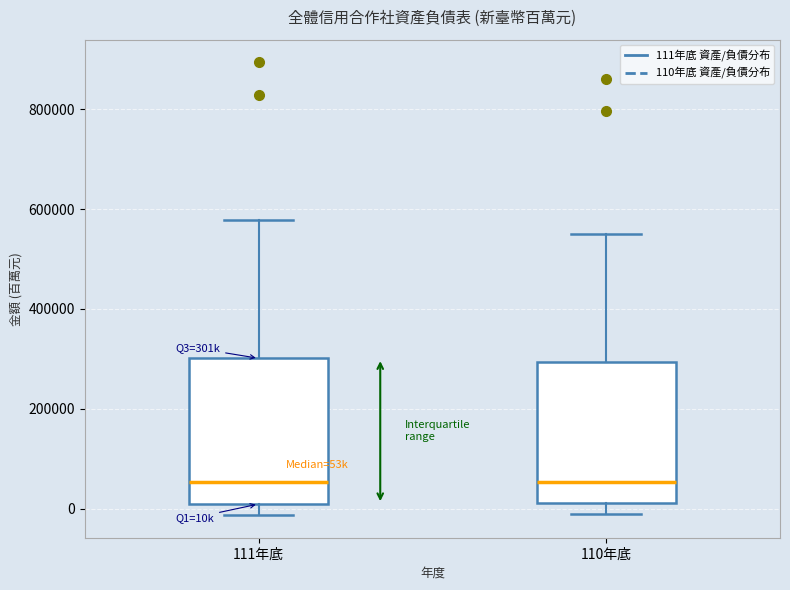

Reading left to right, transcribe this box plot: for each box, give where its median line is, the range the box spans, and where its two whiskers end, as read against the y-axis. The values are not printed on the chart, so give them approximately, as read against the axis.

111年底: median 60000, box 0 to 300000, whiskers -20000 to 580000
110年底: median 60000, box 20000 to 300000, whiskers -20000 to 560000